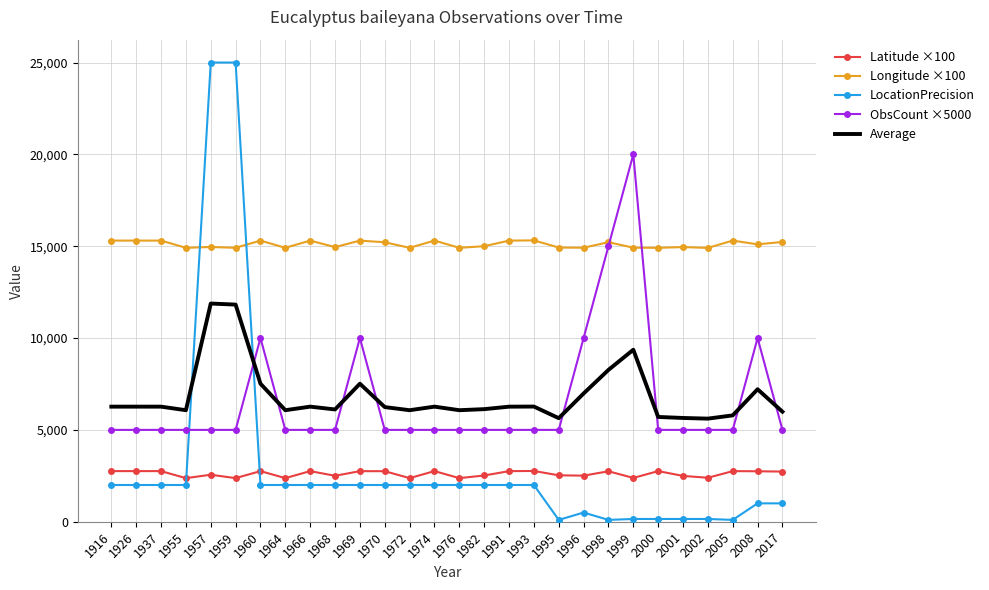

True or false: Latitude ×100 has more than 1 interior local peaks.

True